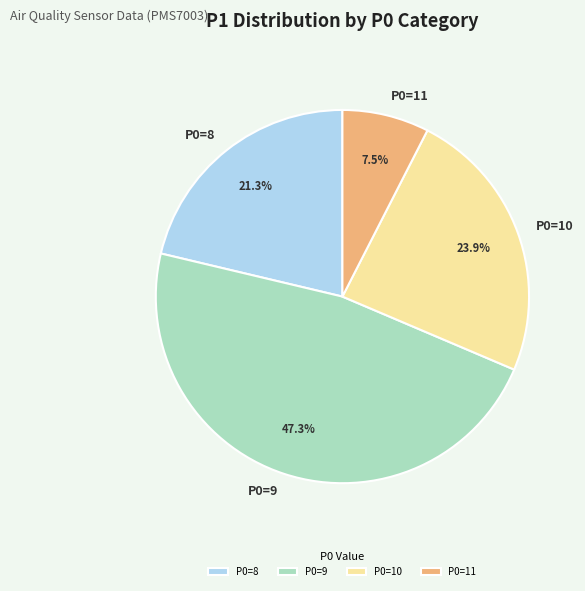

Does any single category account for the majority?

No